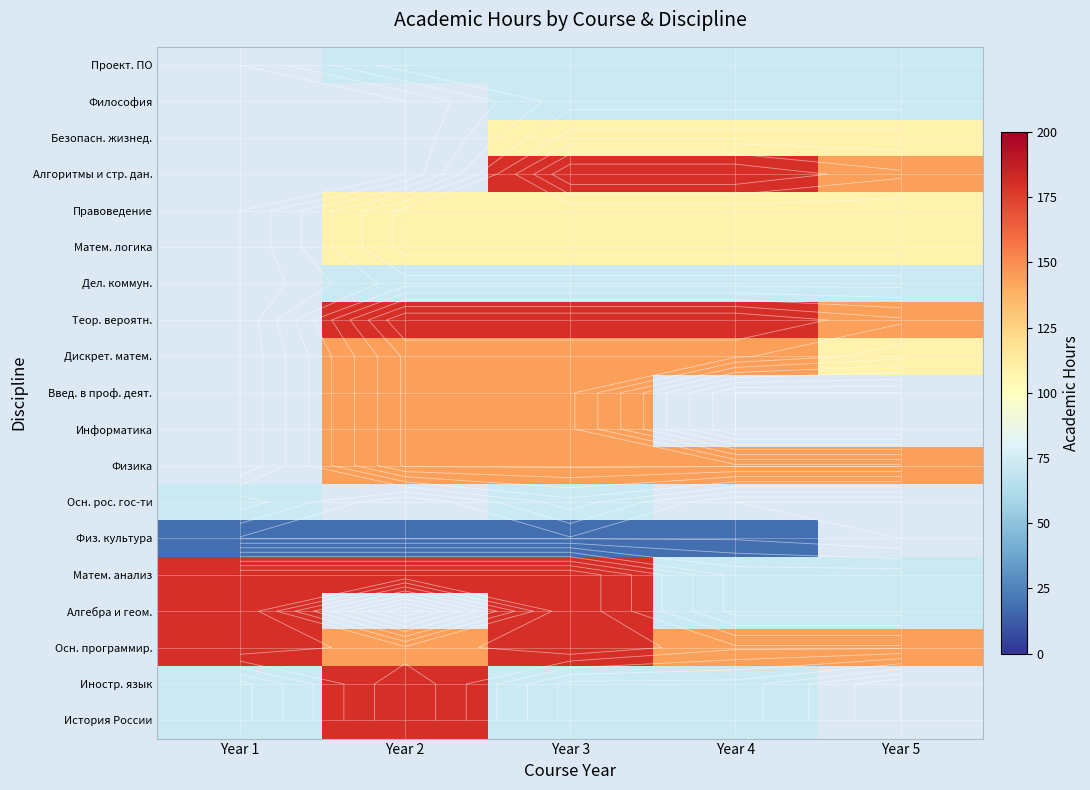

Is it true that Алгебра и геом. equals 180.0 at Year 1?

True